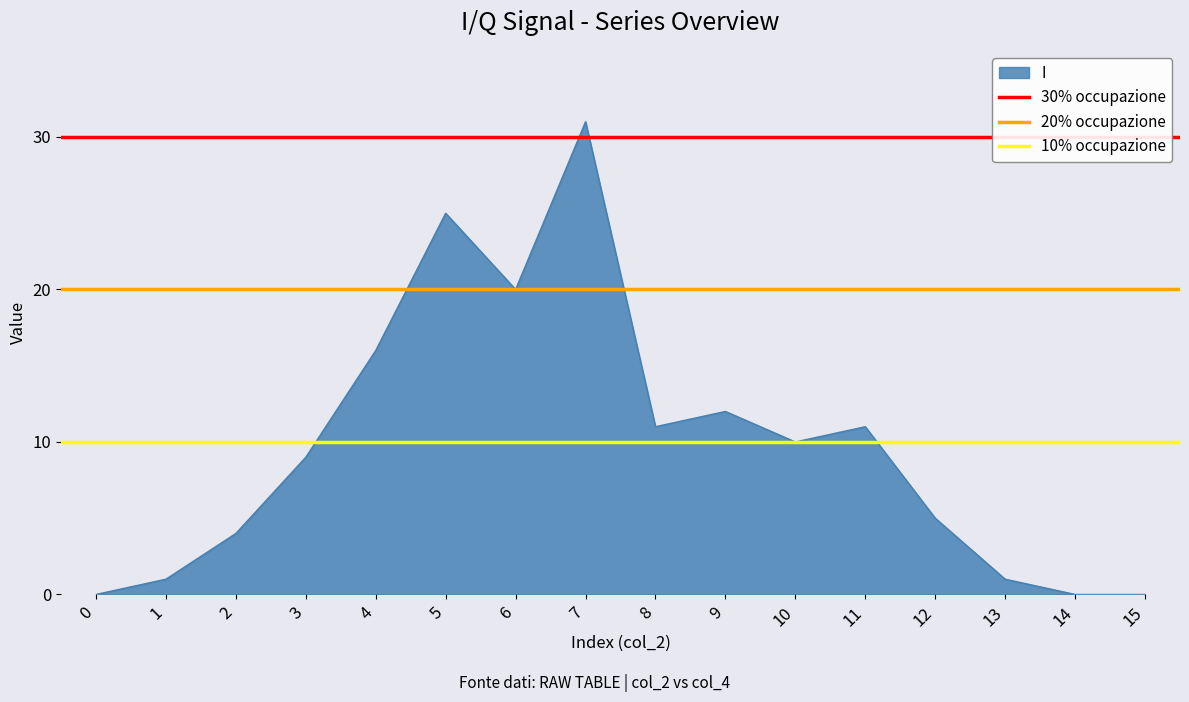

What is the sum of the 20% occupazione values at 1 and 0?

40